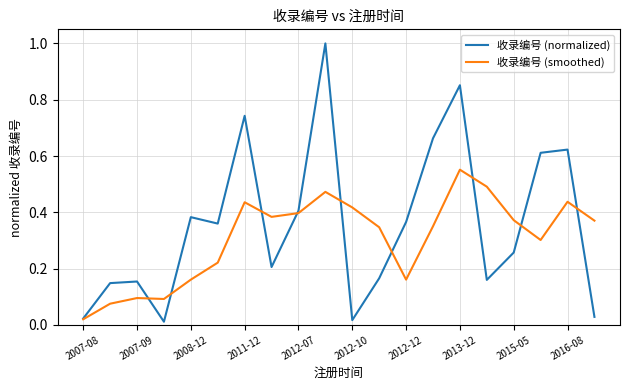

Rank the series by their average value, from highest to lowest.

收录编号 (normalized), 收录编号 (smoothed)